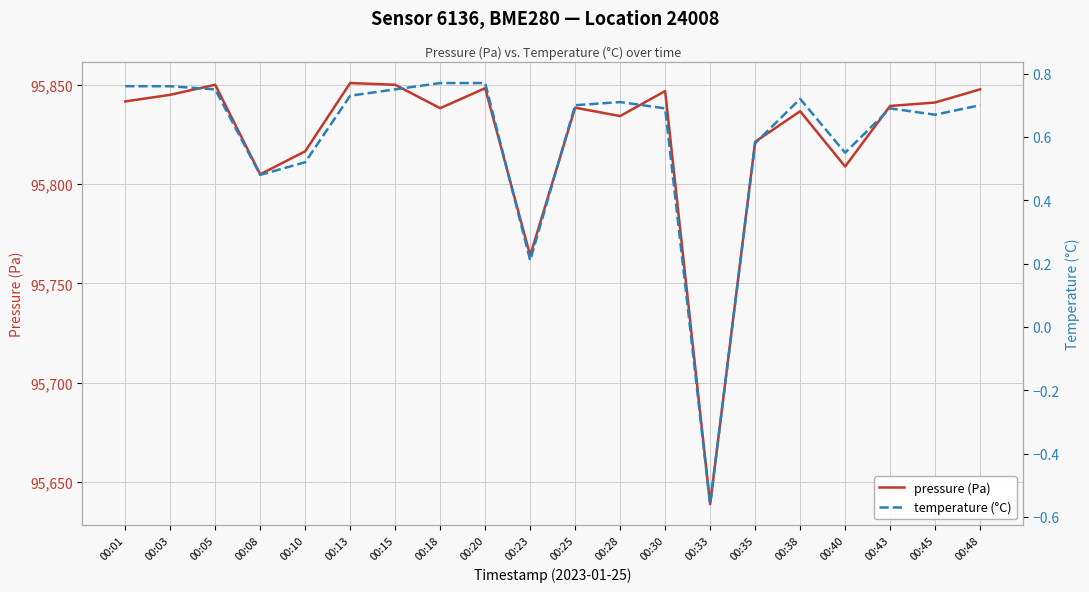

What is the sum of the temperature (°C) values at 00:38 and 00:20?

1.5